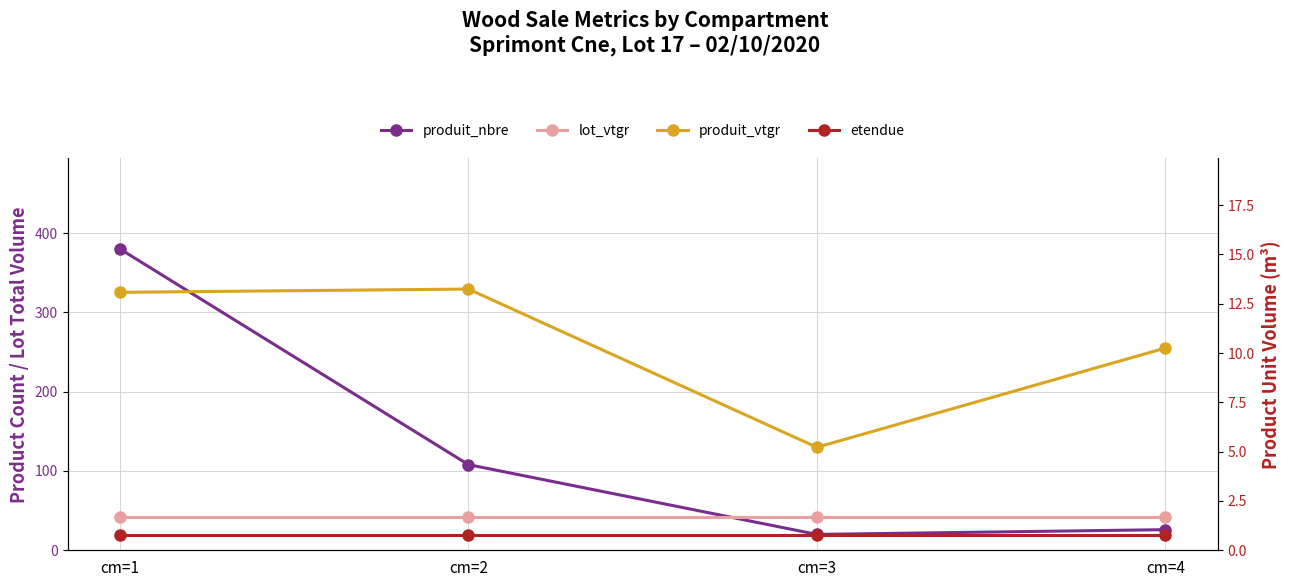

True or false: lot_vtgr has a value of 41.8 at cm=3.

True